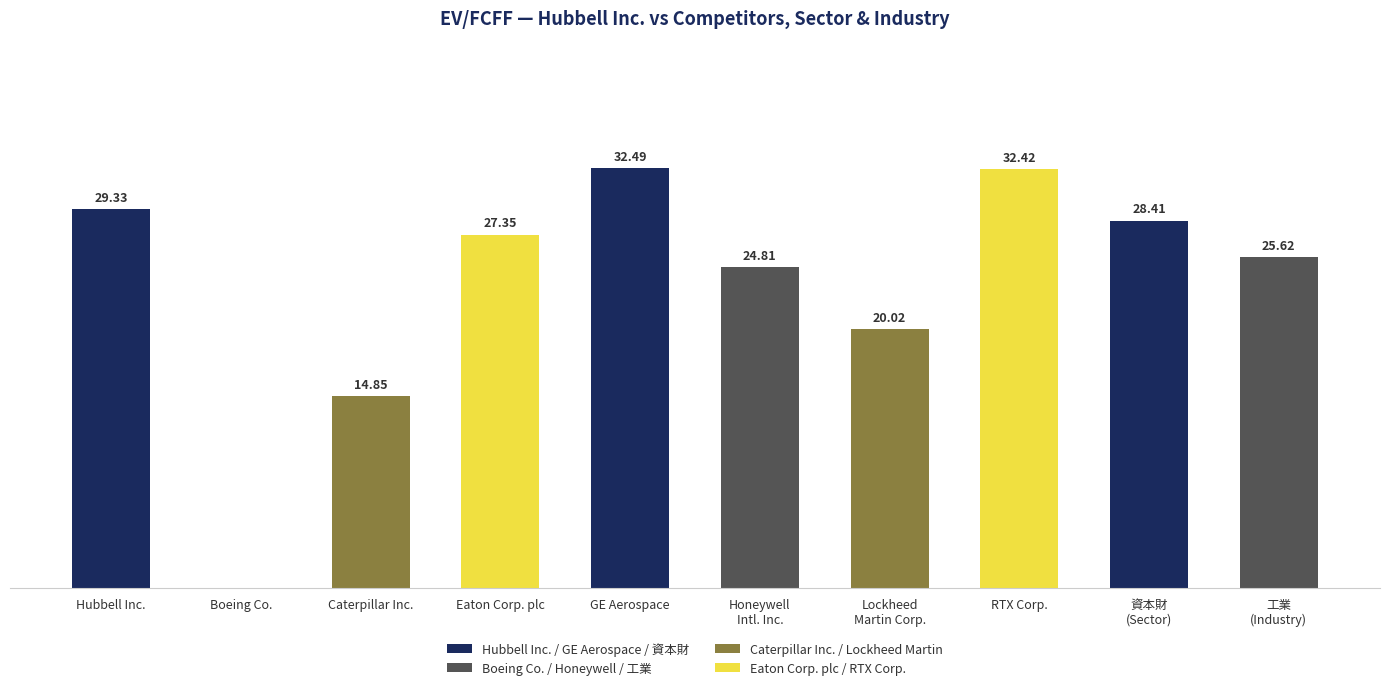

Where does the data first go above 27?

Hubbell Inc.